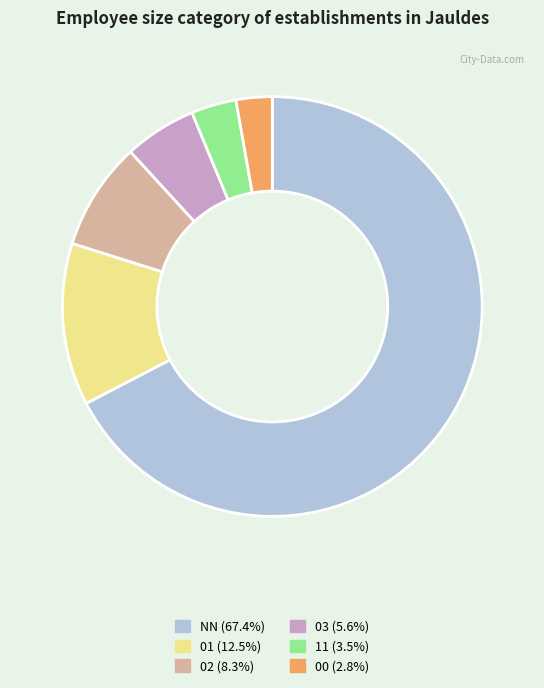

Which category has the smallest portion of the pie?

00